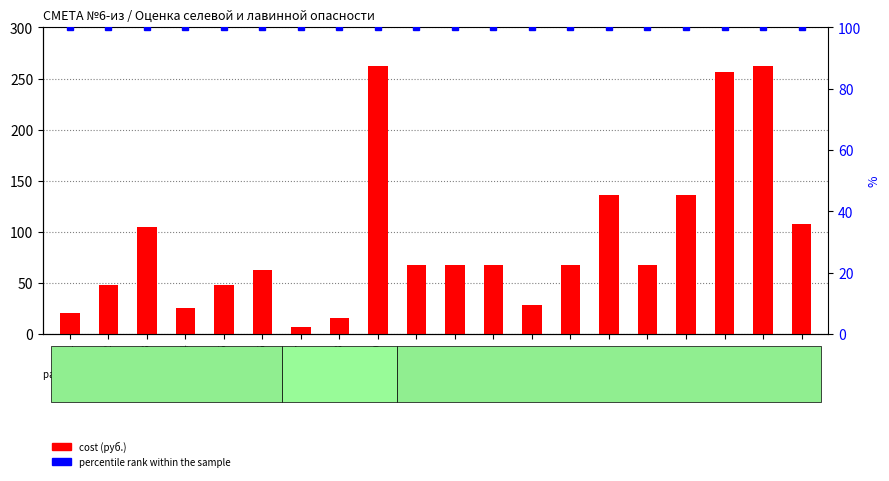

Reading right to left, what are all the values shown in this chart?

cost (руб.): 20=108.0	19=262.0	18=256.0	17=136.0	16=68.0	15=136.0	14=68.0	13=28.0	12=68.0	11=68.0	10=68.0	9=262.0	8=16.0	7=7.0	6=62.3	5=47.7	4=25.6	3=105.0	2=48.0	1=21.0
percentile rank within the sample: 20=100.0	19=100.0	18=100.0	17=100.0	16=100.0	15=100.0	14=100.0	13=100.0	12=100.0	11=100.0	10=100.0	9=100.0	8=100.0	7=100.0	6=100.0	5=100.0	4=100.0	3=100.0	2=100.0	1=100.0